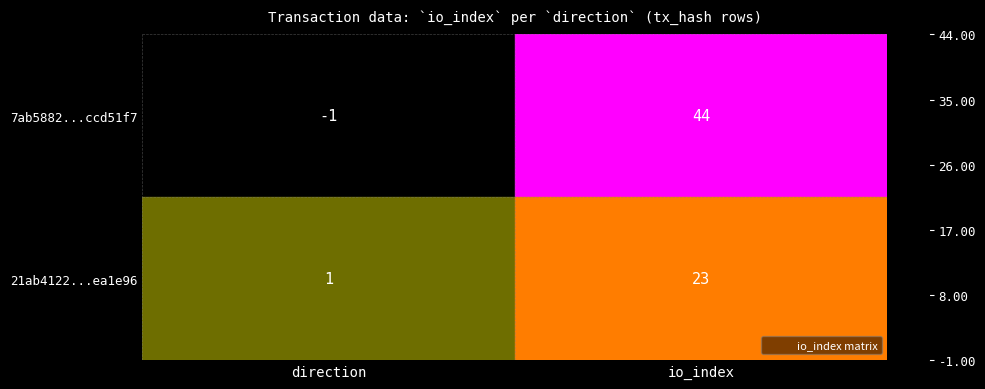

Where is 21ab4122...ea1e96 nearest to the value 12?

direction